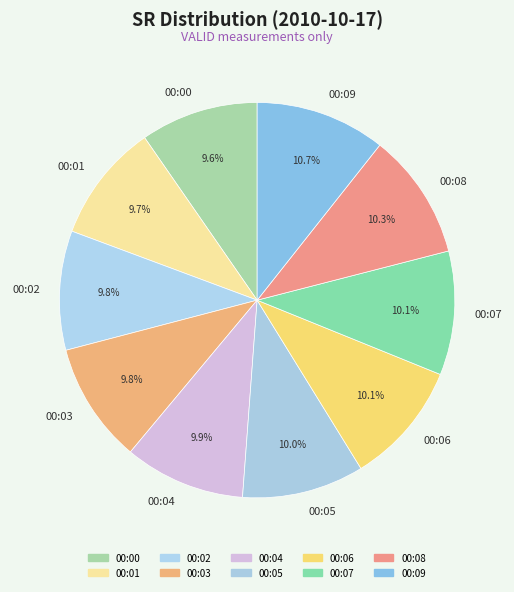

What is the ratio of the value at 00:07 to the value at 00:06?

1.0